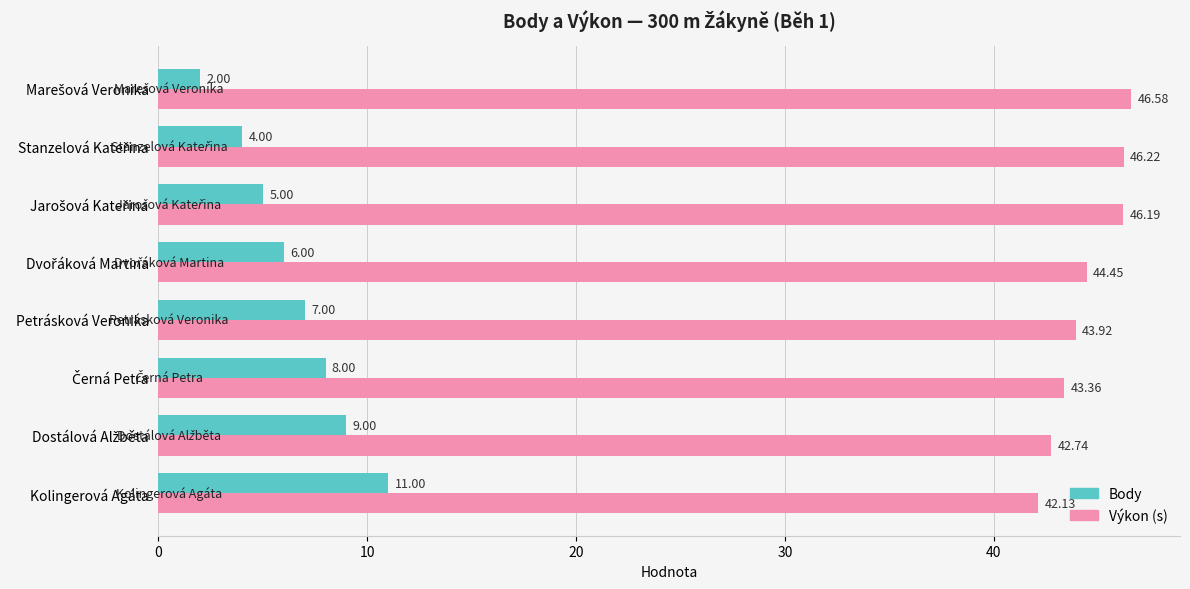

What is the difference between the second highest and second lowest values in the Výkon (s) series?

3.5